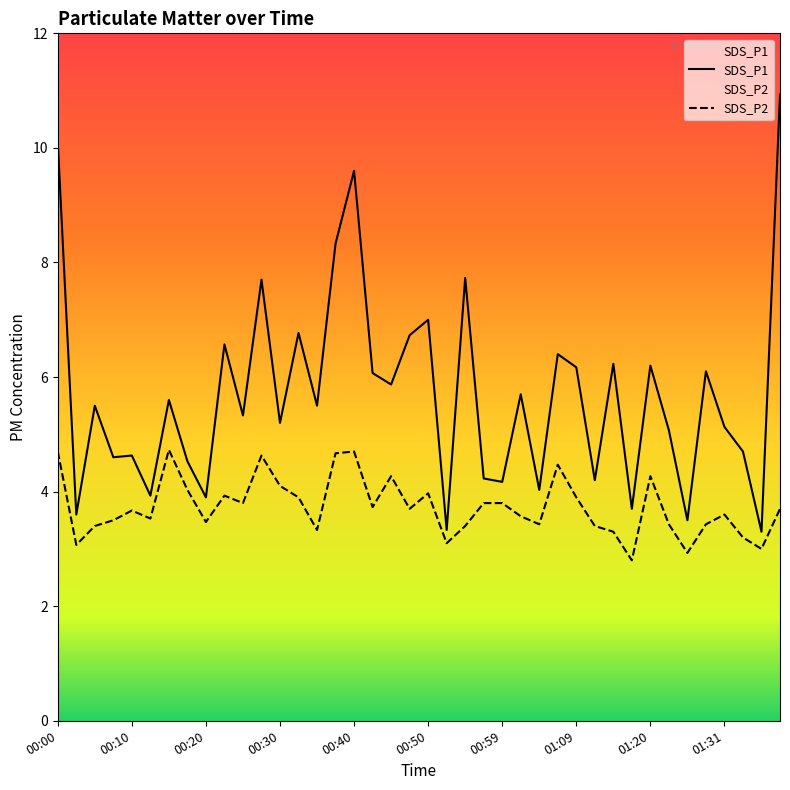

Is this an area chart (filled region under the line)?

No